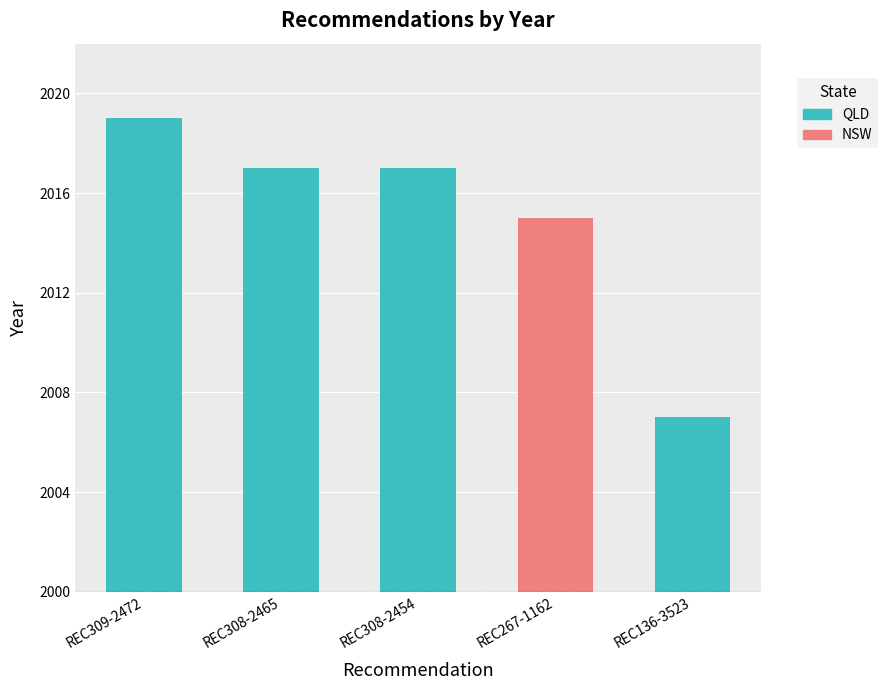

What is the maximum value shown in the chart?

2019